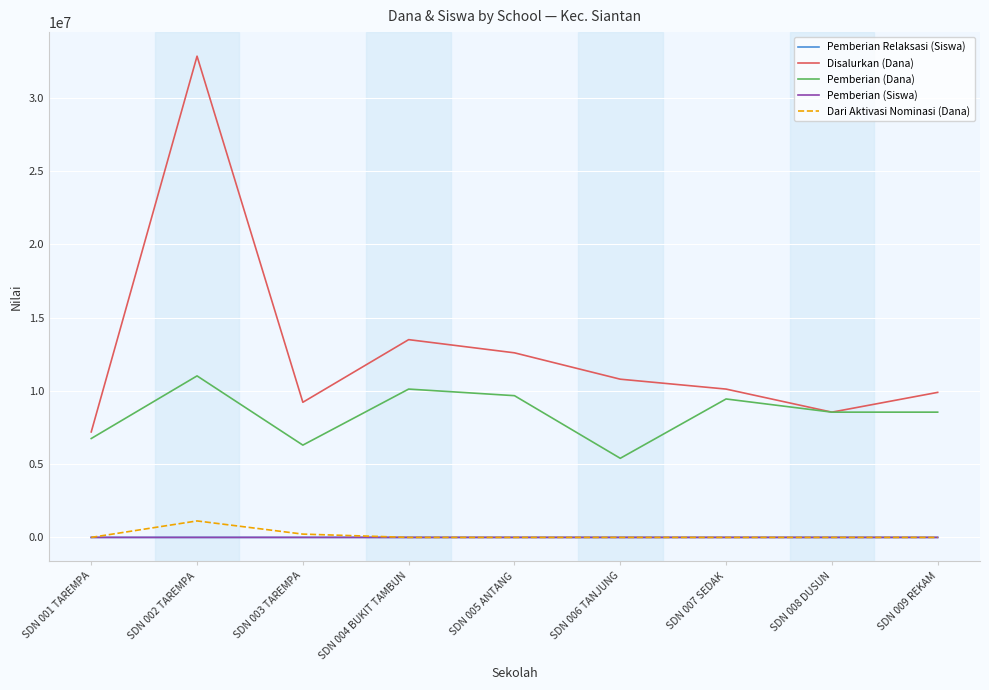

What is the lowest value of the Pemberian (Dana) series?

5400000